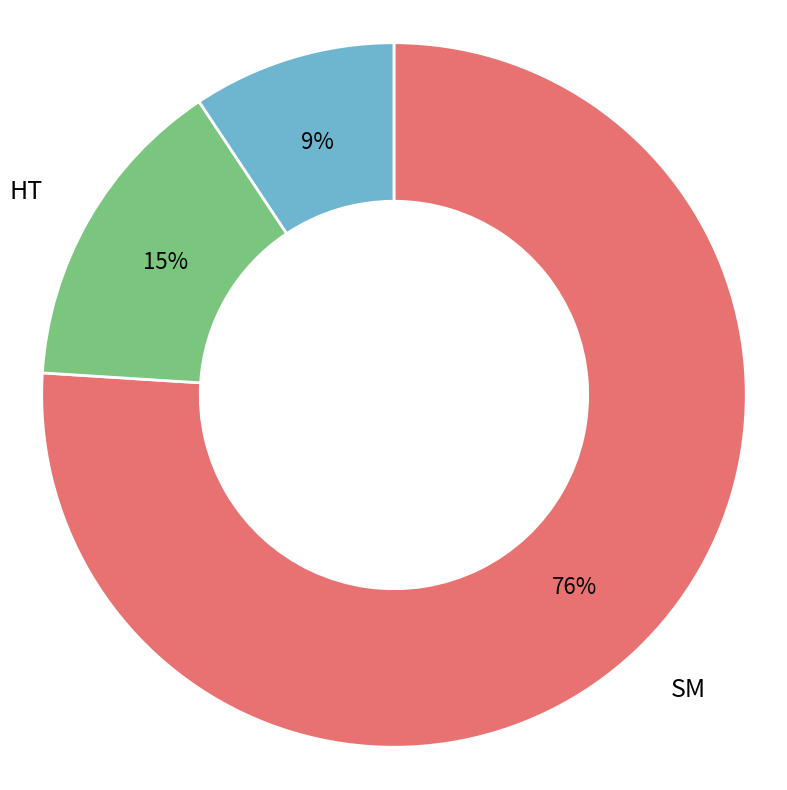

How many segments does this pie chart have?

3